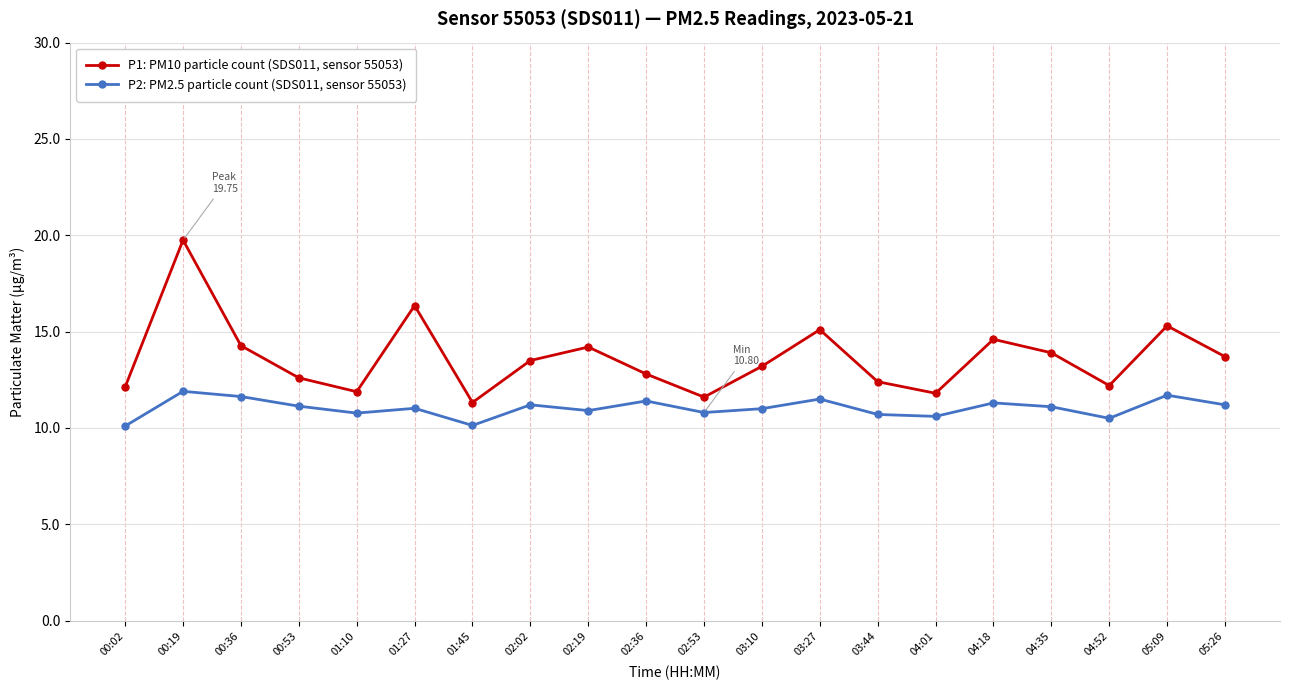

Is the value of P1: PM10 particle count (SDS011, sensor 55053) at 03:27 greater than the value of P2: PM2.5 particle count (SDS011, sensor 55053) at 00:19?

Yes